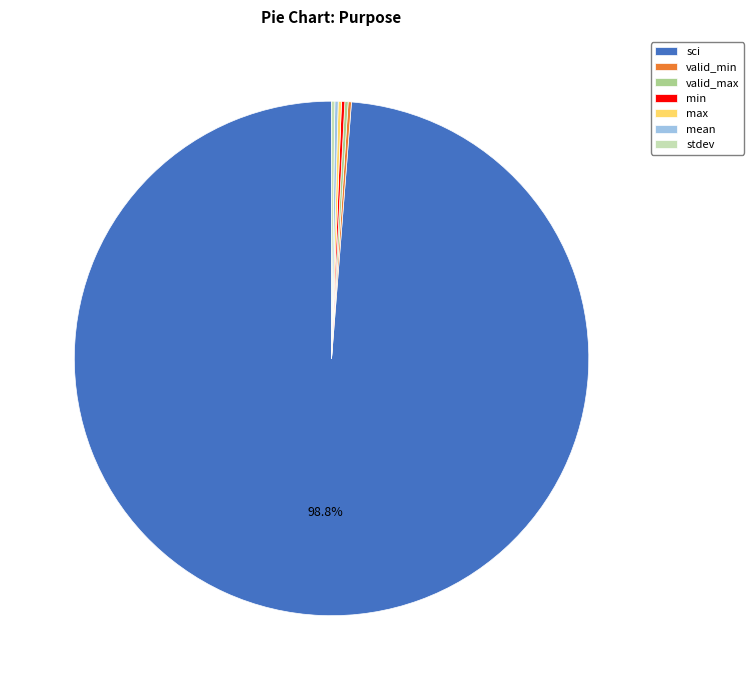

To the nearest percent, what is the difference between the largest and smallest slice percentages?

99%